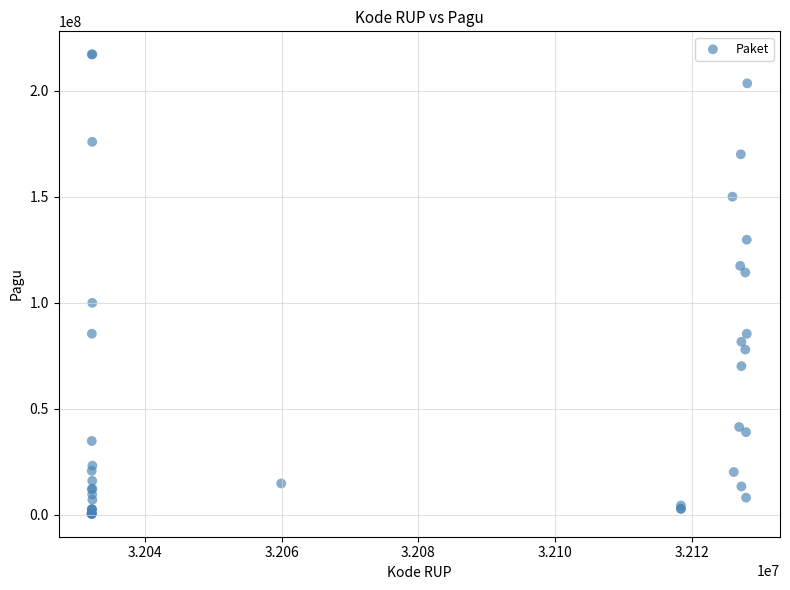

What Y value in the scatter plot is closest to 108830000?

114296000